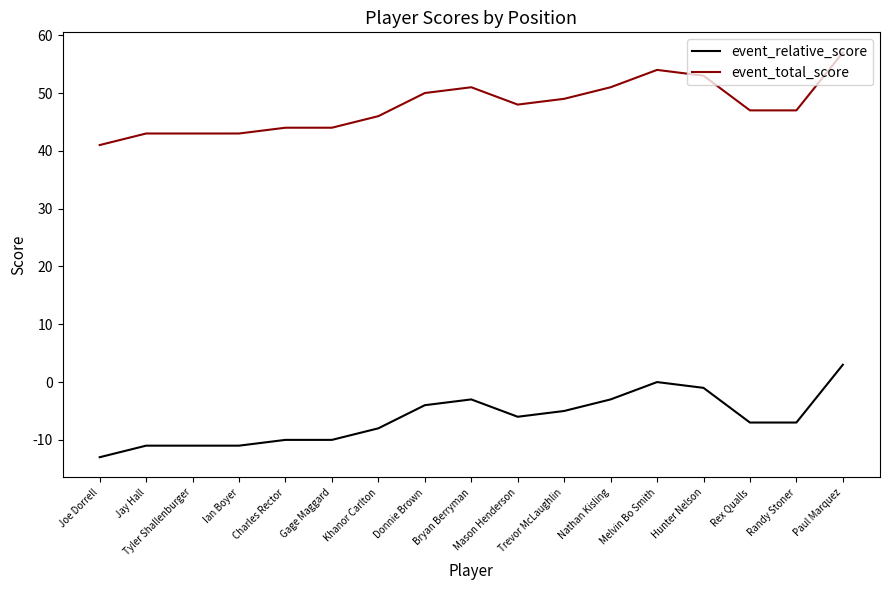

Reading left to right, what are all the values shown in this chart?

event_relative_score: Joe Dorrell=-13	Jay Hall=-11	Tyler Shallenburger=-11	Ian Boyer=-11	Charles Rector=-10	Gage Maggard=-10	Khanor Carlton=-8	Donnie Brown=-4	Bryan Berryman=-3	Mason Henderson=-6	Trevor McLaughlin=-5	Nathan Kisling=-3	Melvin Bo Smith=0	Hunter Nelson=-1	Rex Qualls=-7	Randy Stoner=-7	Paul Marquez=3
event_total_score: Joe Dorrell=41	Jay Hall=43	Tyler Shallenburger=43	Ian Boyer=43	Charles Rector=44	Gage Maggard=44	Khanor Carlton=46	Donnie Brown=50	Bryan Berryman=51	Mason Henderson=48	Trevor McLaughlin=49	Nathan Kisling=51	Melvin Bo Smith=54	Hunter Nelson=53	Rex Qualls=47	Randy Stoner=47	Paul Marquez=57